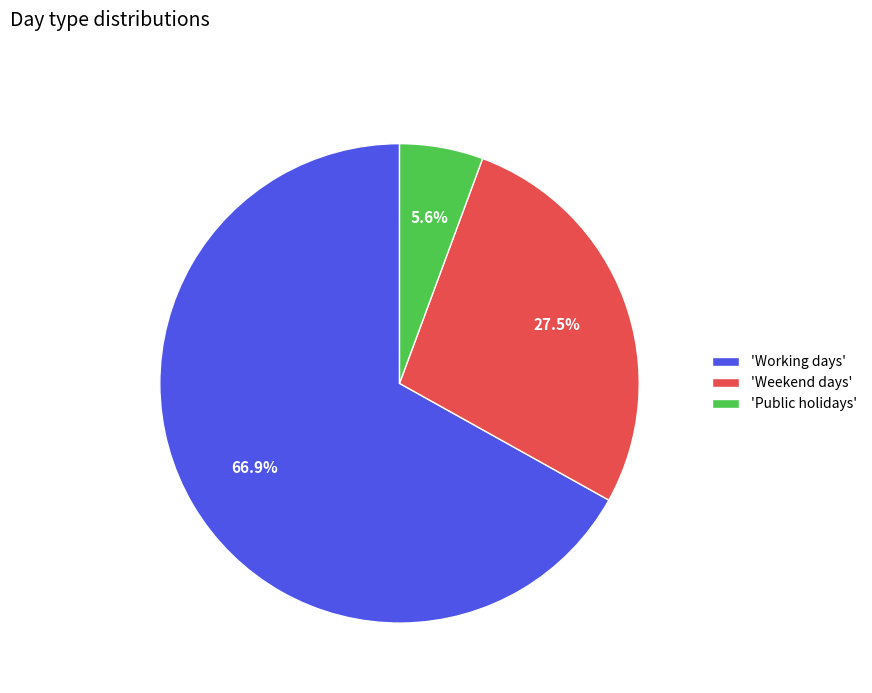

Which category has the biggest portion of the pie?

'Working days'